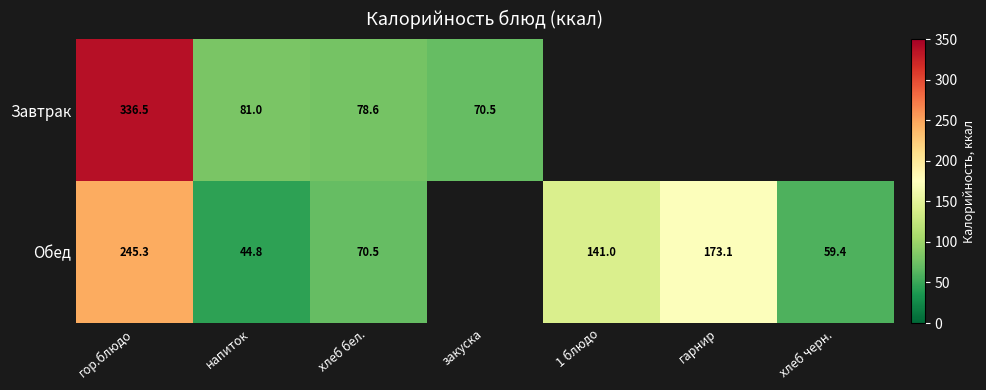

At хлеб бел., list the series in order from largest to smallest.

Завтрак, Обед